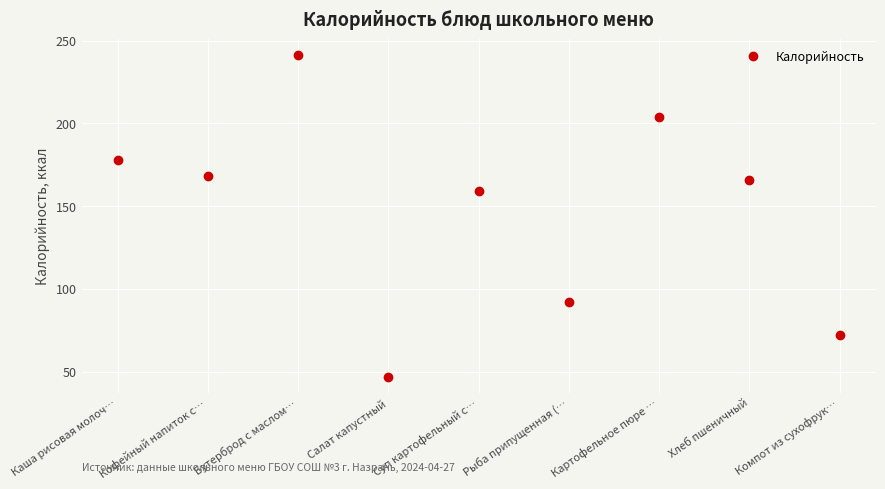

What is the ratio of the value at Каша рисовая молоч… to the value at Салат капустный?

3.8